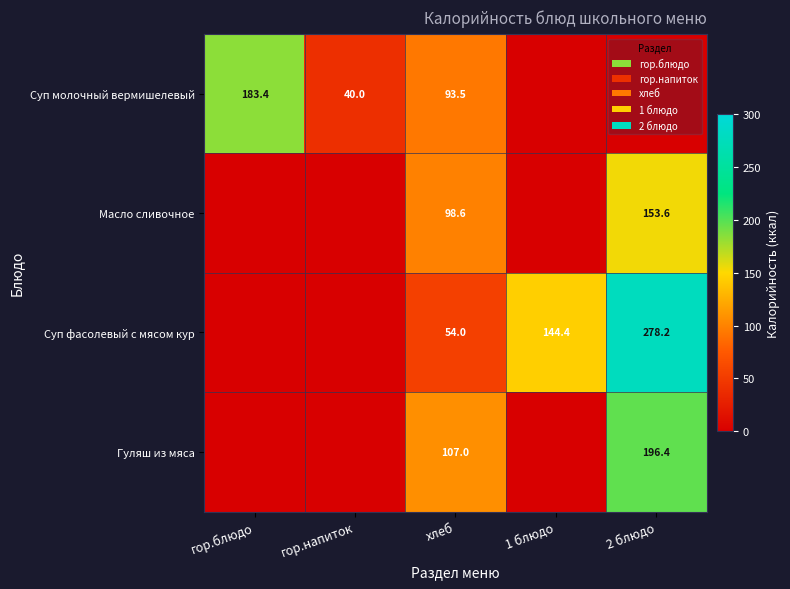

At how many categories does at least one series exceed 269?

1